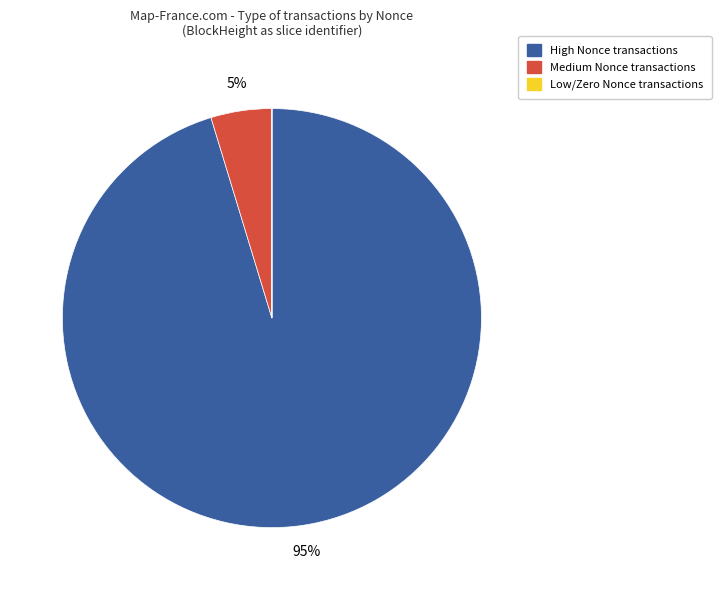

To the nearest percent, what is the average slice percentage?

33%